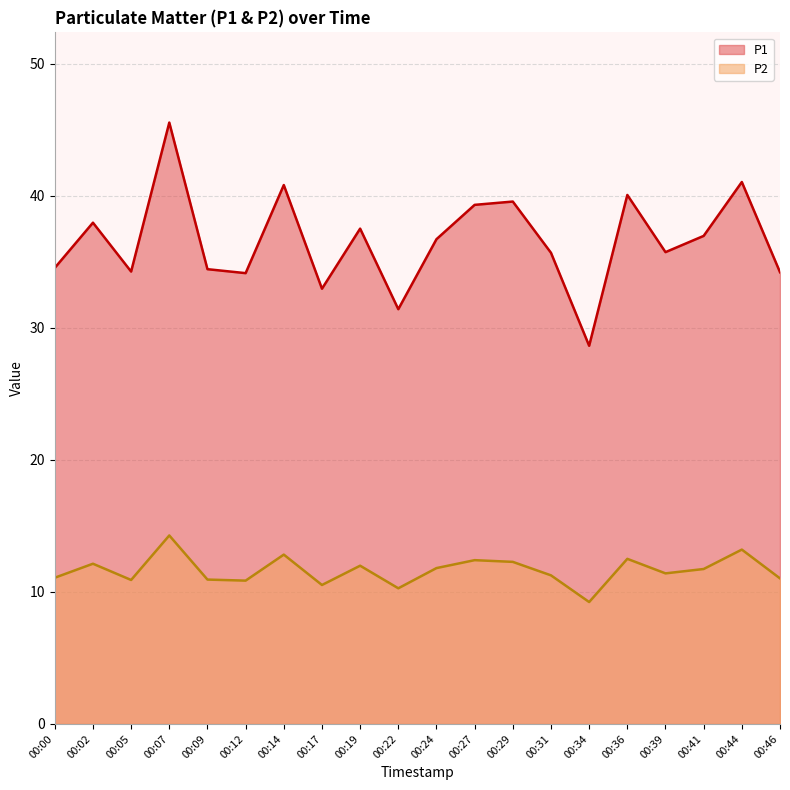

Is the value of P1 at 00:22 greater than the value of P2 at 00:14?

Yes